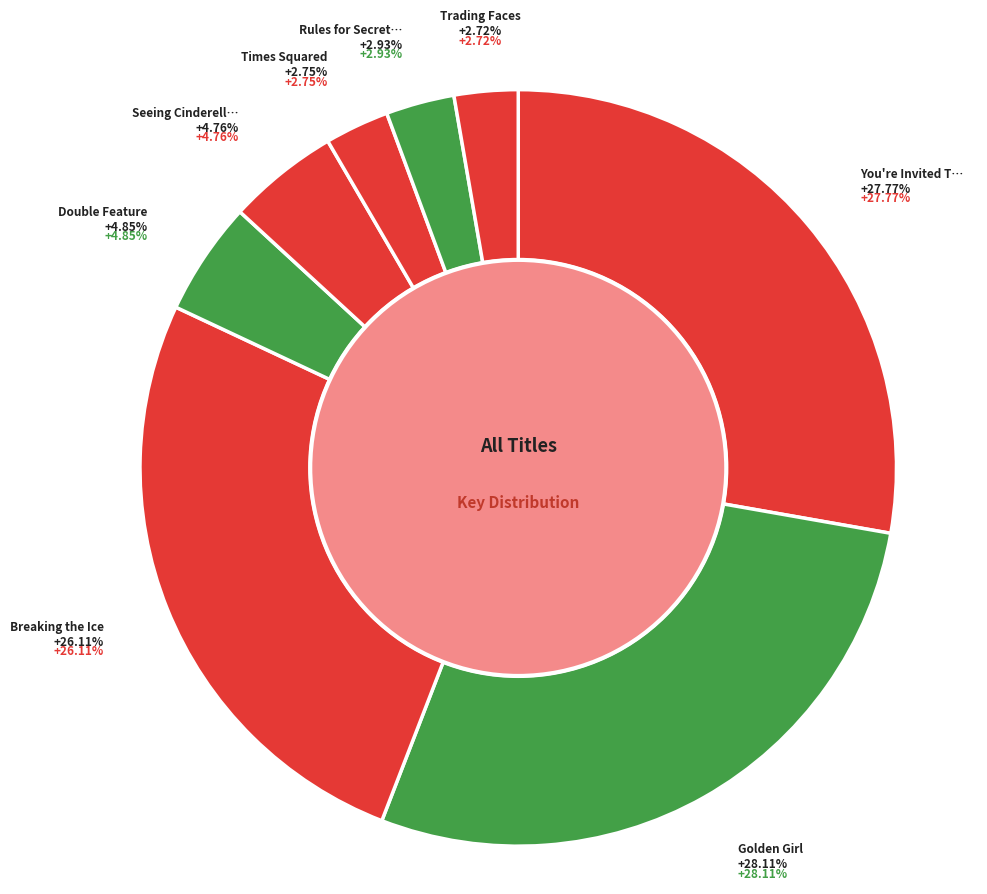

Does Trading Faces account for over 50% of the chart?

No